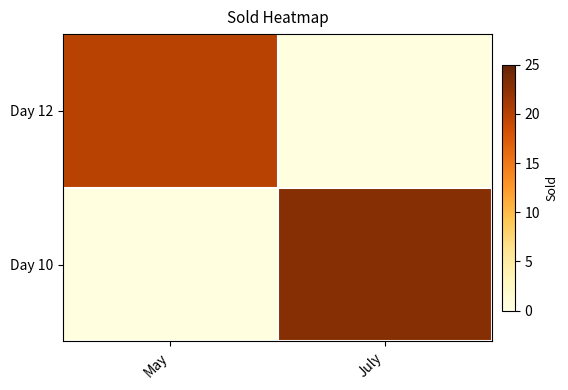

Rank the series by their maximum value, from highest to lowest.

Day 12, Day 10